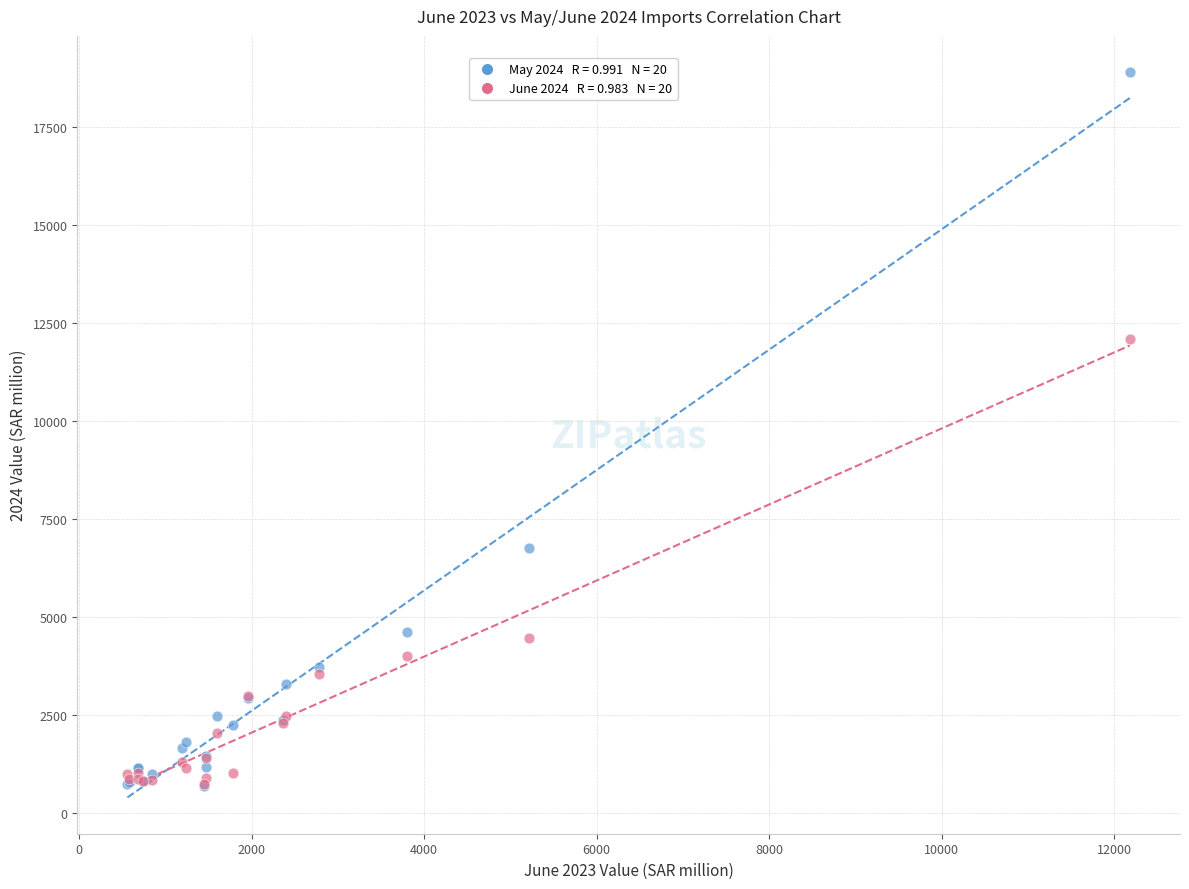

Across all series, what Y value is closest to 9800?

12082.5